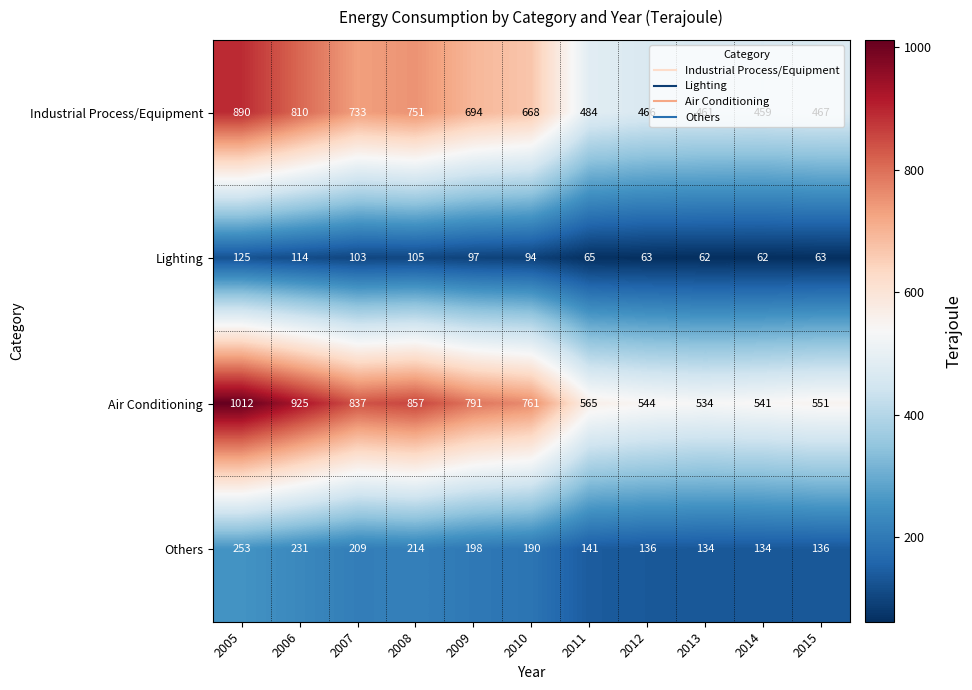

At which category is the sum across all series the highest?

2005